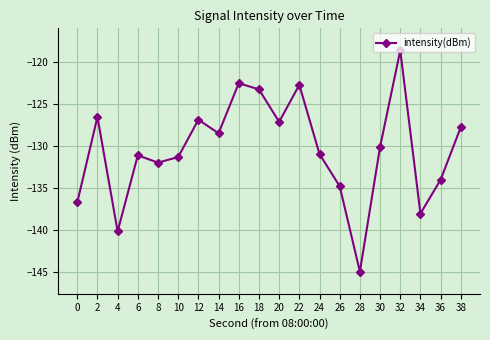

Which label corresponds to the smallest value in the chart?

28